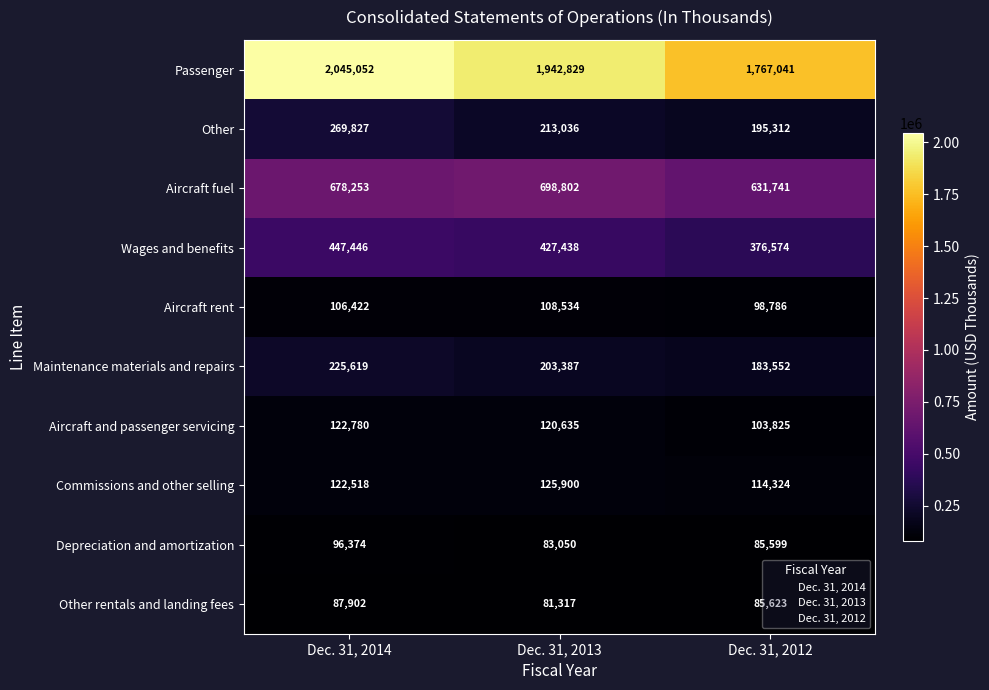

What is the sum of all Aircraft rent values?

313742